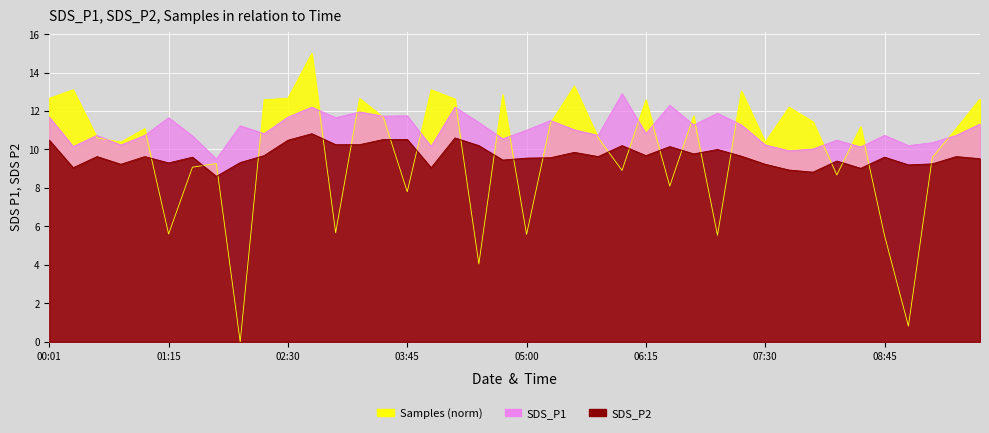

True or false: SDS_P2 and SDS_P1 cross at least once.

False